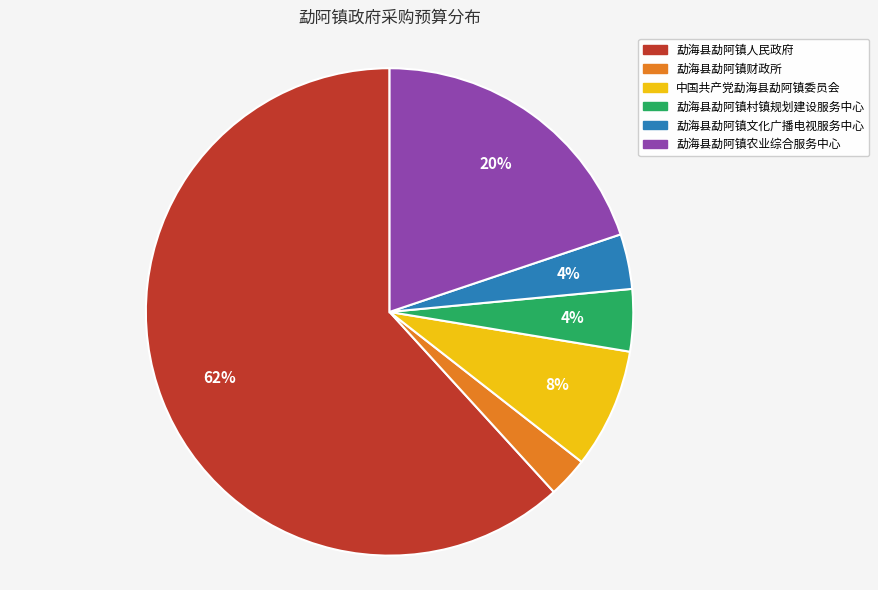

How many slices are in this pie chart?

6